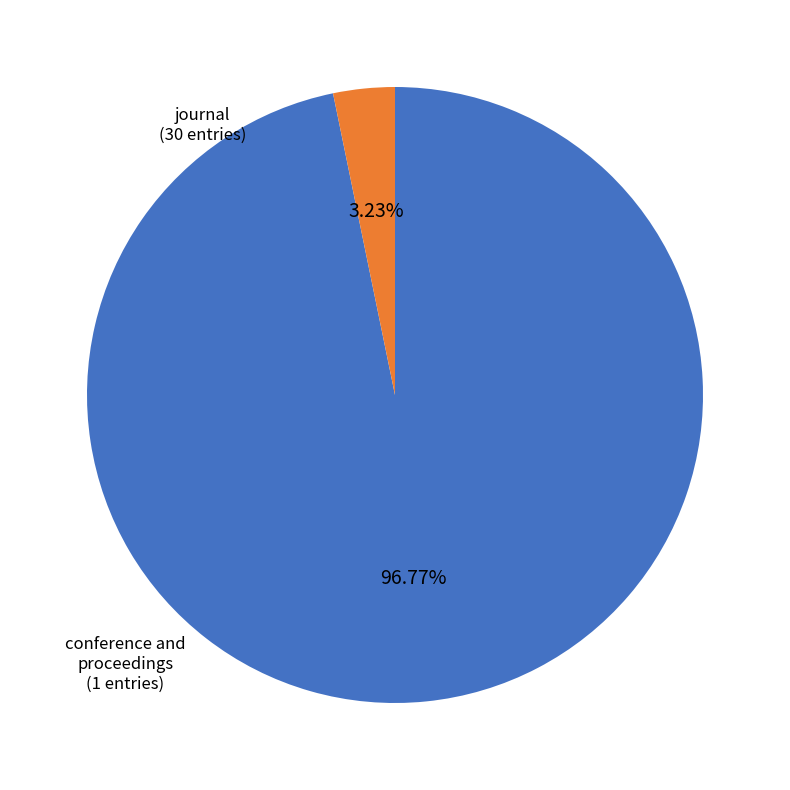

Does any single category account for the majority?

Yes